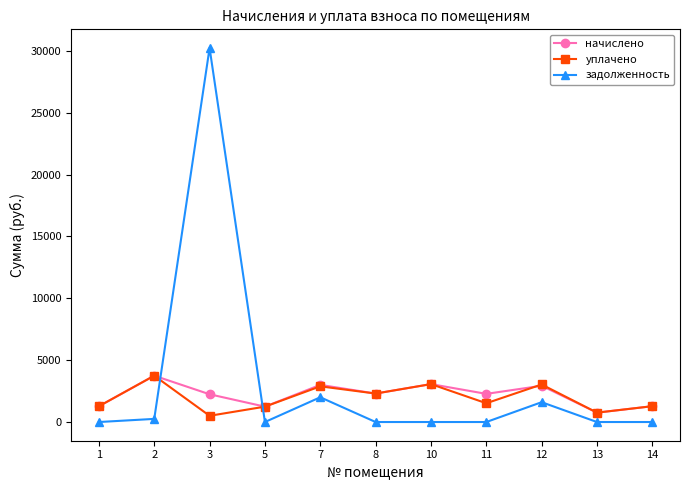

At which label is задолженность closest to 15118?

7